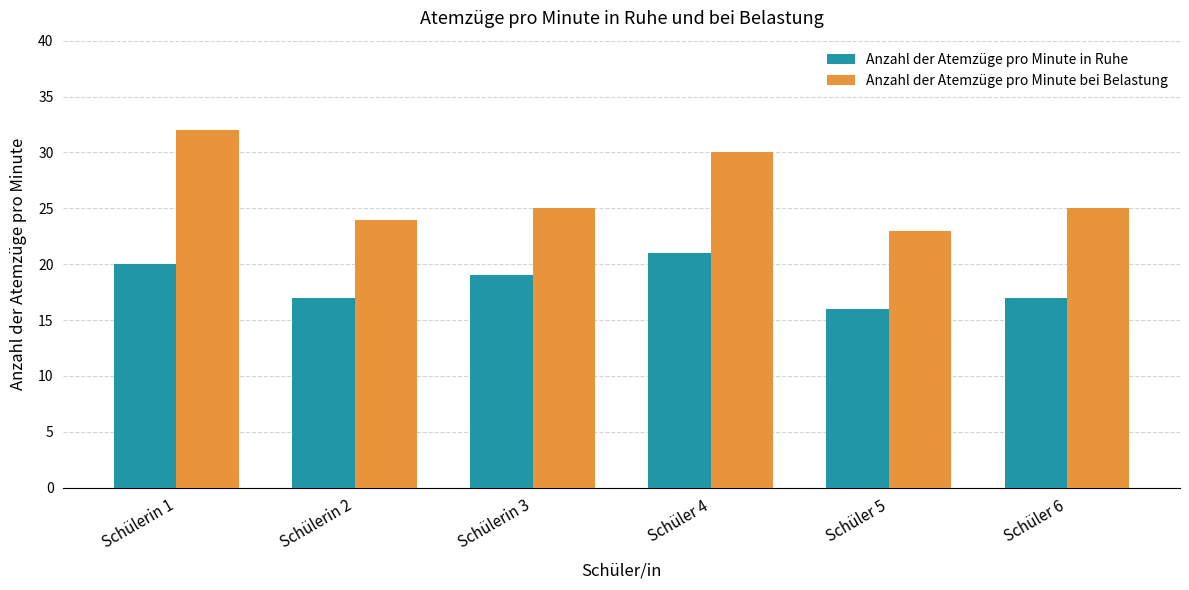

What are all the series names shown in the legend?

Anzahl der Atemzüge pro Minute in Ruhe, Anzahl der Atemzüge pro Minute bei Belastung